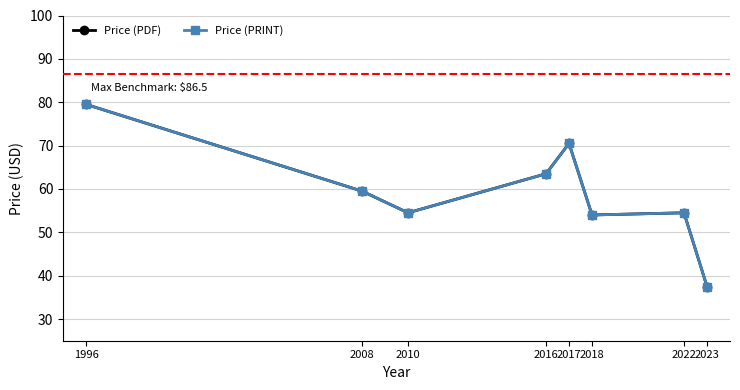

What are all the series names shown in the legend?

Price (PDF), Price (PRINT)